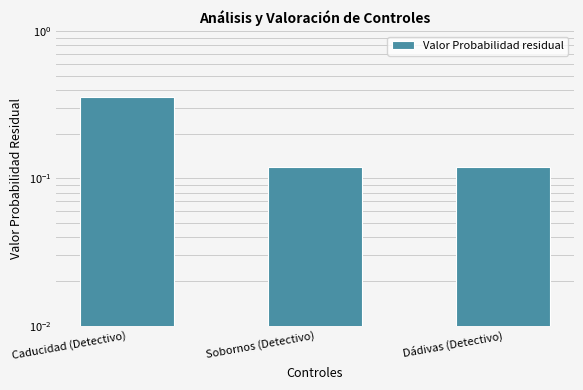

How many data points does each series have?

3